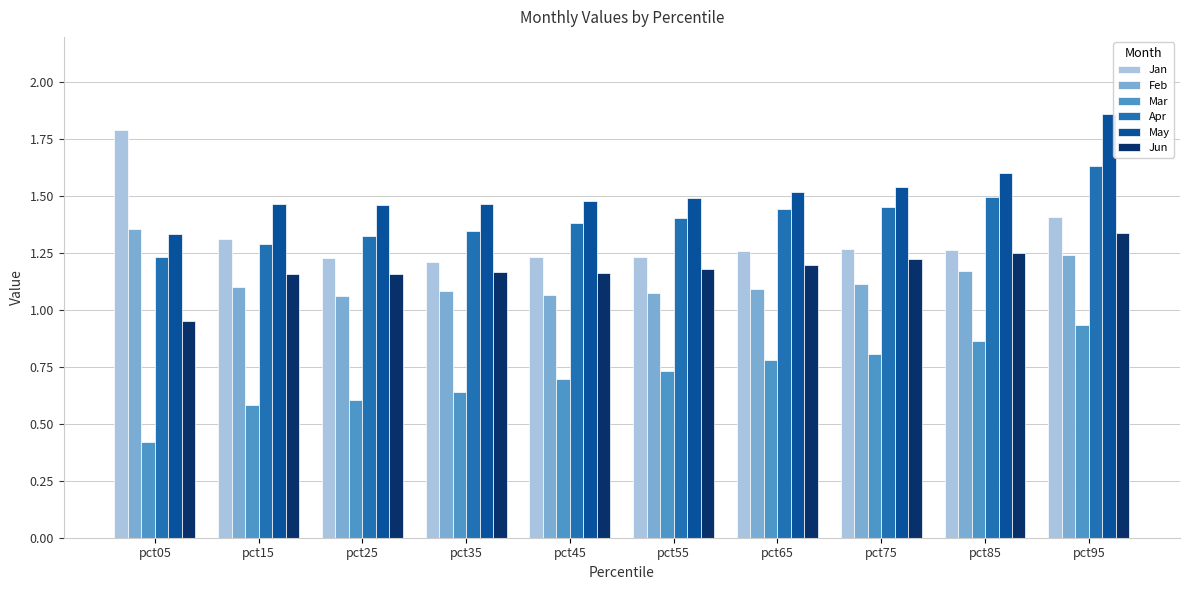

Which category has the lowest value in the May series?

pct05